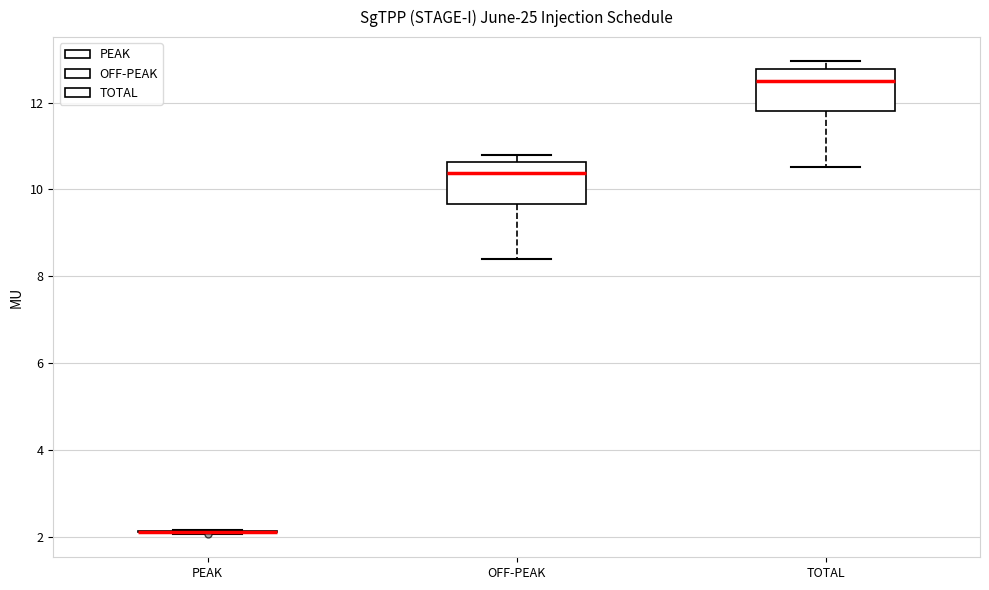

Reading left to right, transcribe this box plot: for each box, give where its median line is, the range the box spans, and where its two whiskers end, as read against the y-axis. The values are not printed on the chart, so give them approximately, as read against the axis.

PEAK: box collapsed to a line at 2.2, whiskers 2.0 to 2.2
OFF-PEAK: median 10.4, box 9.6 to 10.6, whiskers 8.4 to 10.8
TOTAL: median 12.6, box 11.8 to 12.8, whiskers 10.6 to 13.0